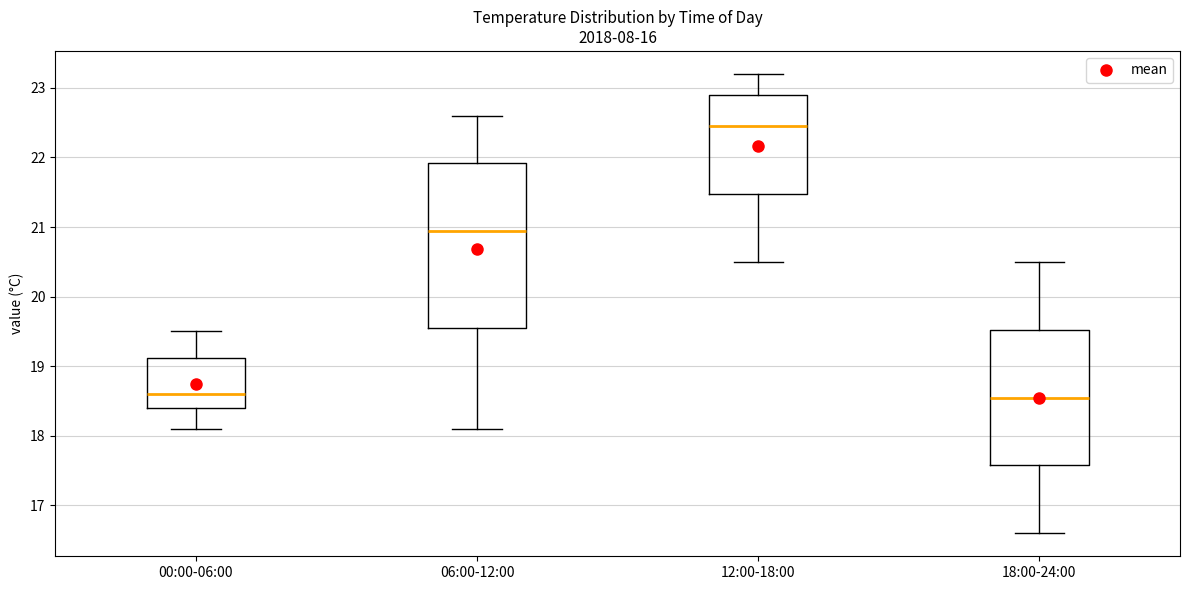

Reading left to right, transcribe this box plot: for each box, give where its median line is, the range the box spans, and where its two whiskers end, as read against the y-axis. The values are not printed on the chart, so give them approximately, as read against the axis.

00:00-06:00: median 18.6, box 18.4 to 19.1, whiskers 18.1 to 19.5
06:00-12:00: median 21.0, box 19.6 to 21.9, whiskers 18.1 to 22.6
12:00-18:00: median 22.5, box 21.5 to 22.9, whiskers 20.5 to 23.2
18:00-24:00: median 18.6, box 17.6 to 19.5, whiskers 16.6 to 20.5